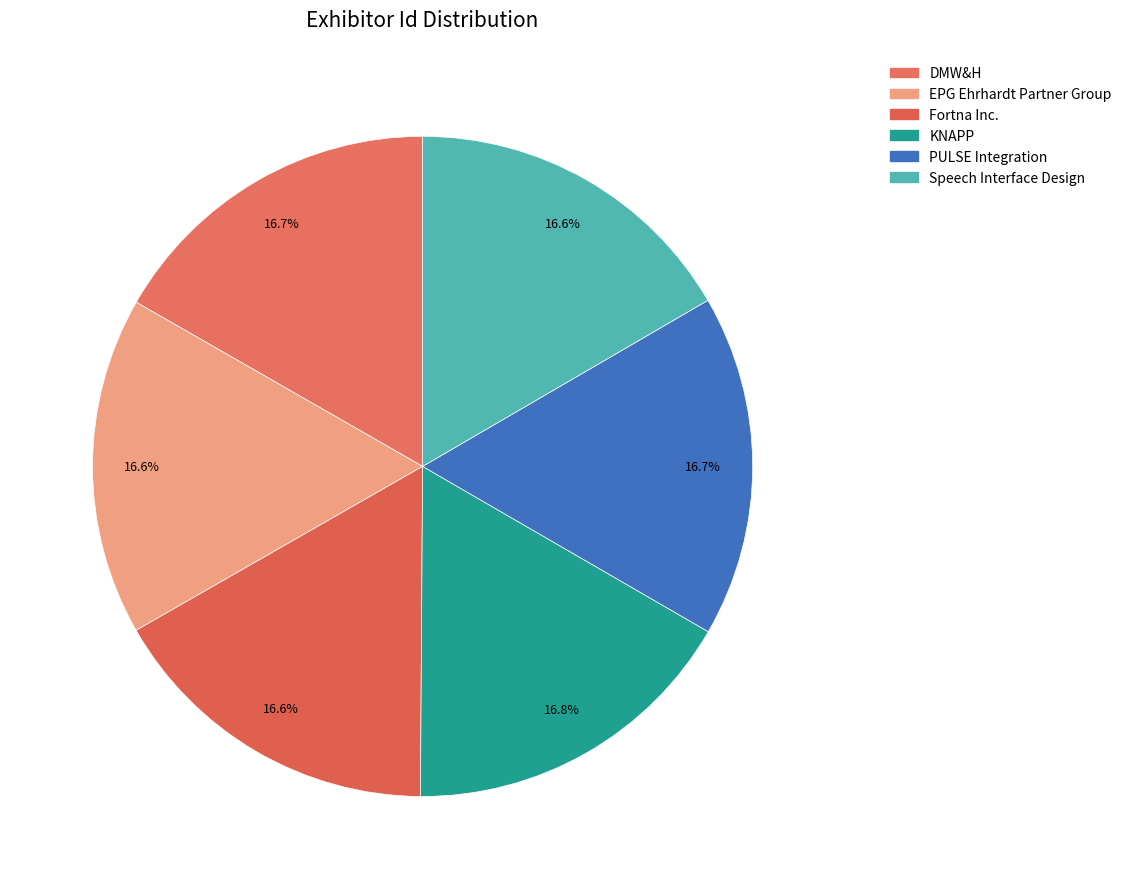

Rank the categories by value from highest to lowest.

KNAPP, PULSE Integration, DMW&H, Fortna Inc., Speech Interface Design, EPG Ehrhardt Partner Group